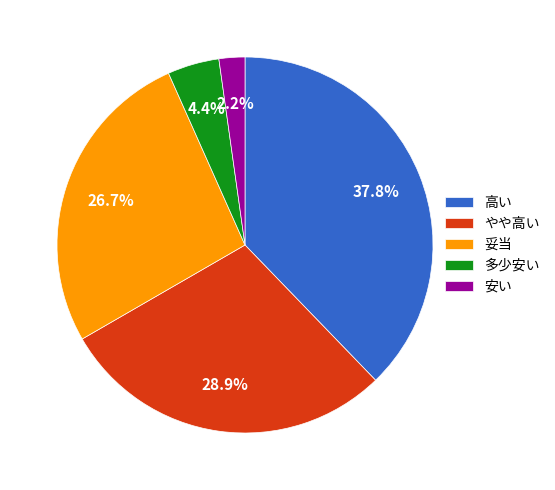

Which has a higher value, 妥当 or 高い?

高い